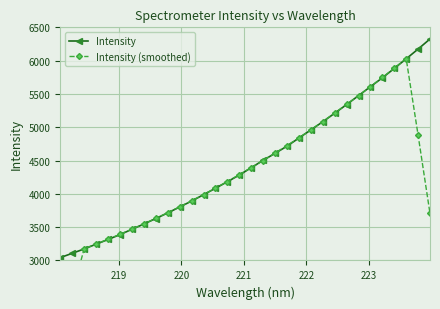

Does the chart display data point markers on the line(s)?

Yes